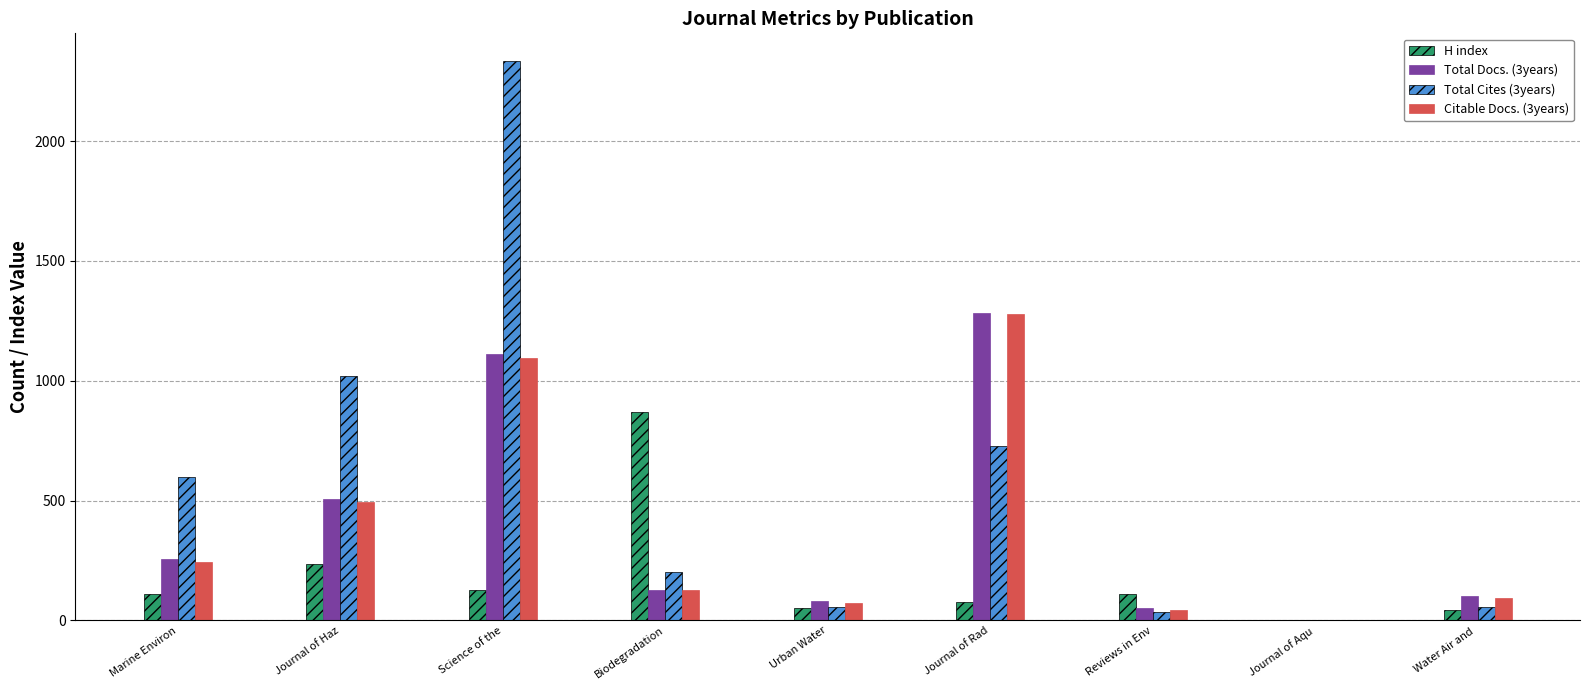

How many categories are shown in the chart?

9